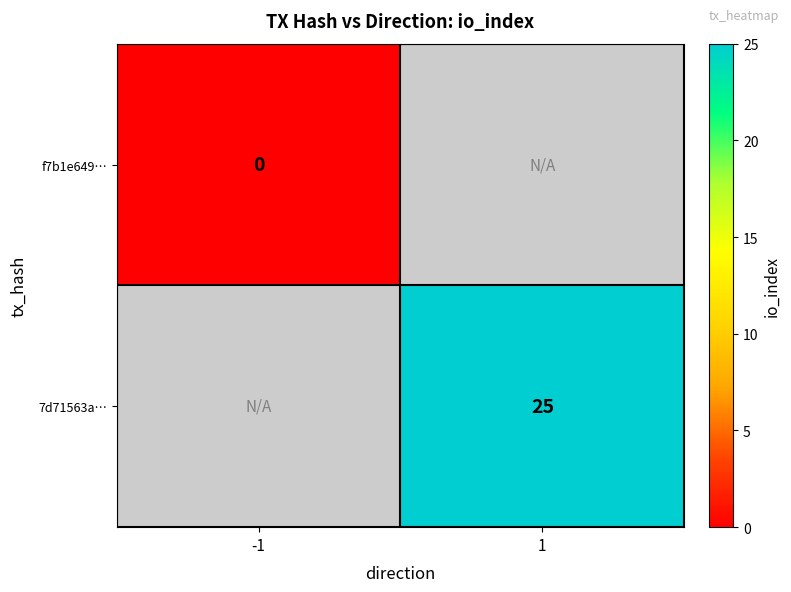

Count the number of categories in the chart.

2